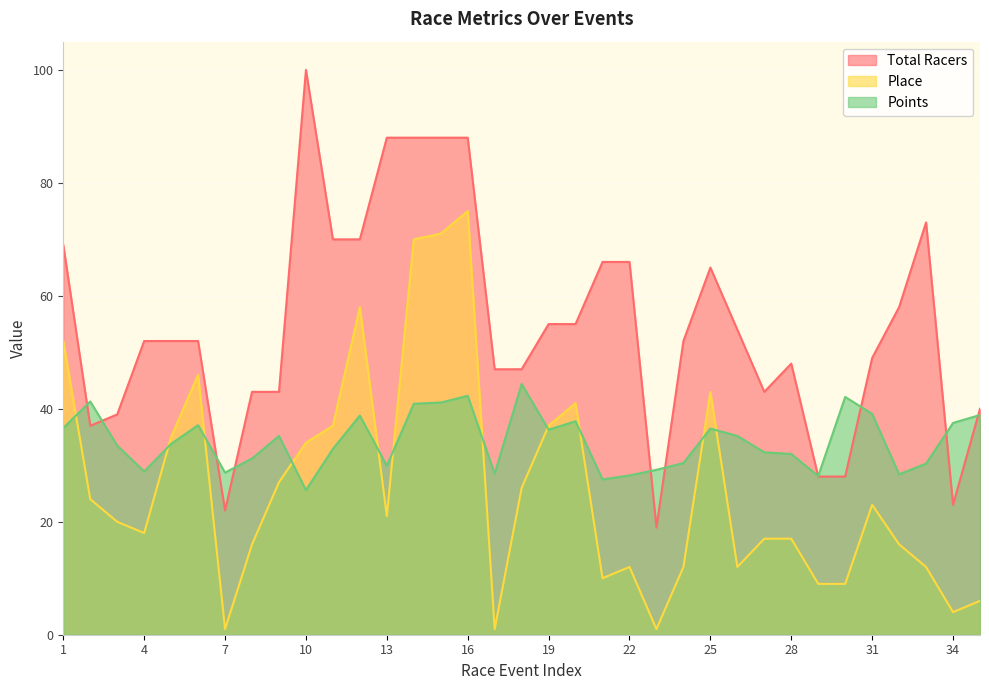

What is the difference between the highest and lowest values at 7?

27.7